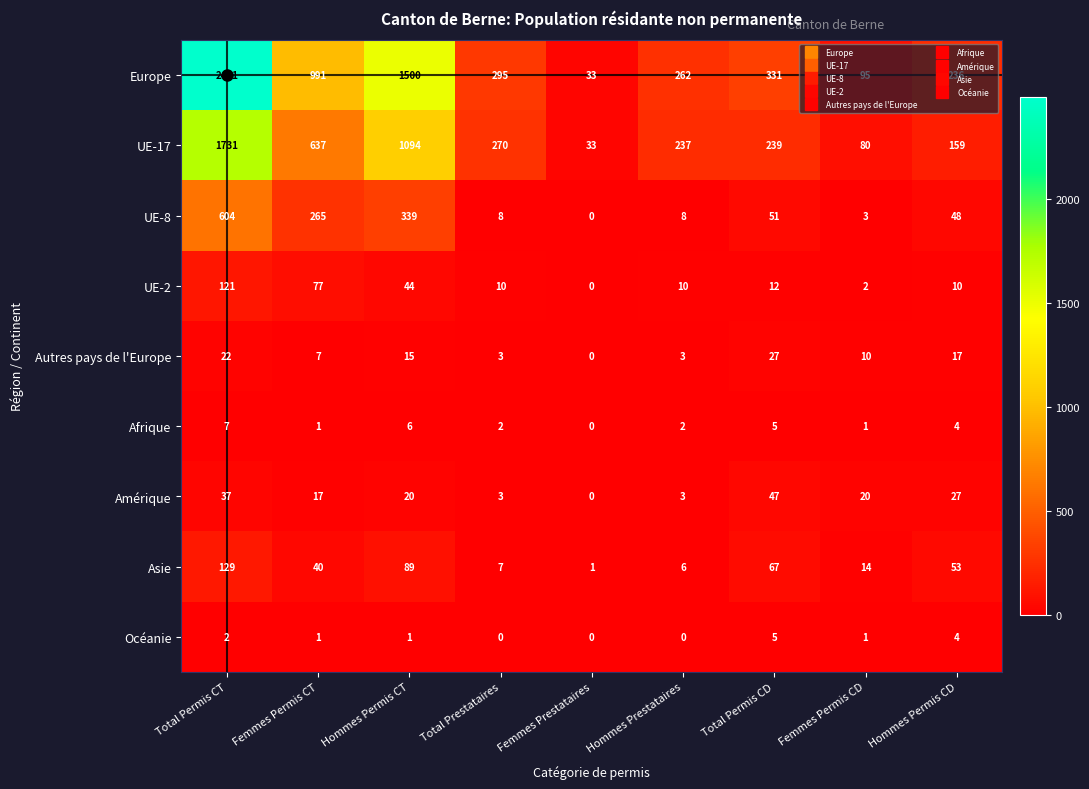

What is the maximum value shown in the chart?

2491